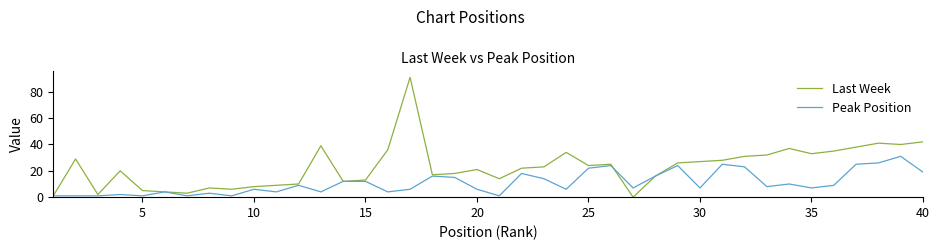

Which series has the largest range (max minus min)?

Last Week